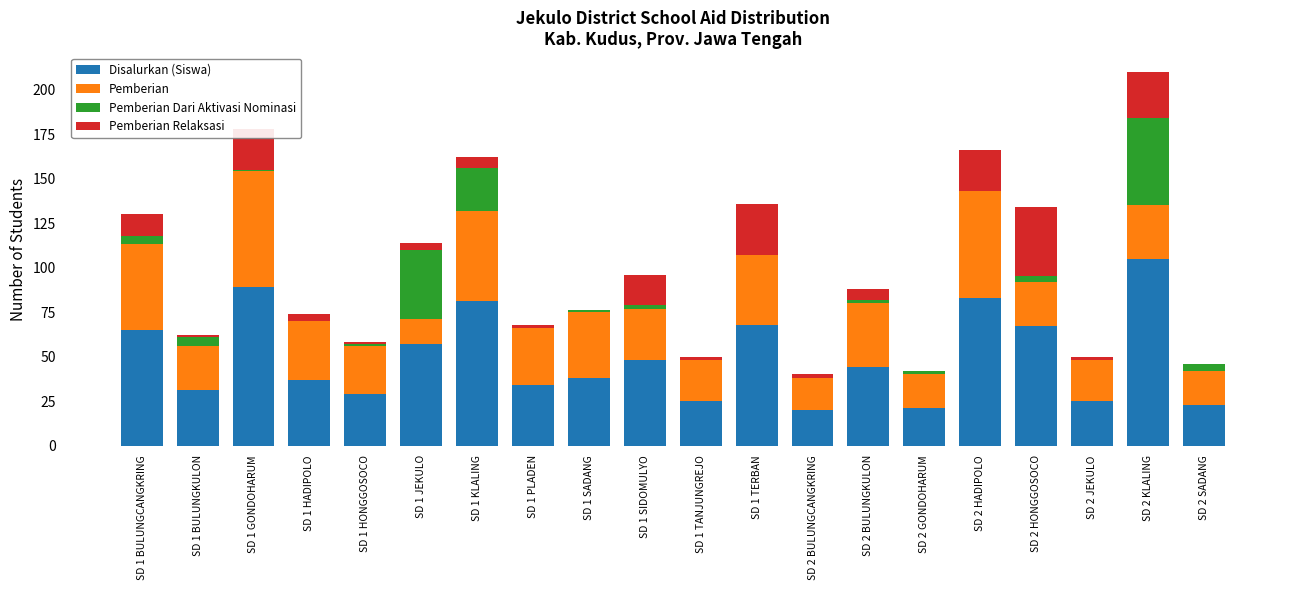

What are all the series names shown in the legend?

Disalurkan (Siswa), Pemberian, Pemberian Dari Aktivasi Nominasi, Pemberian Relaksasi